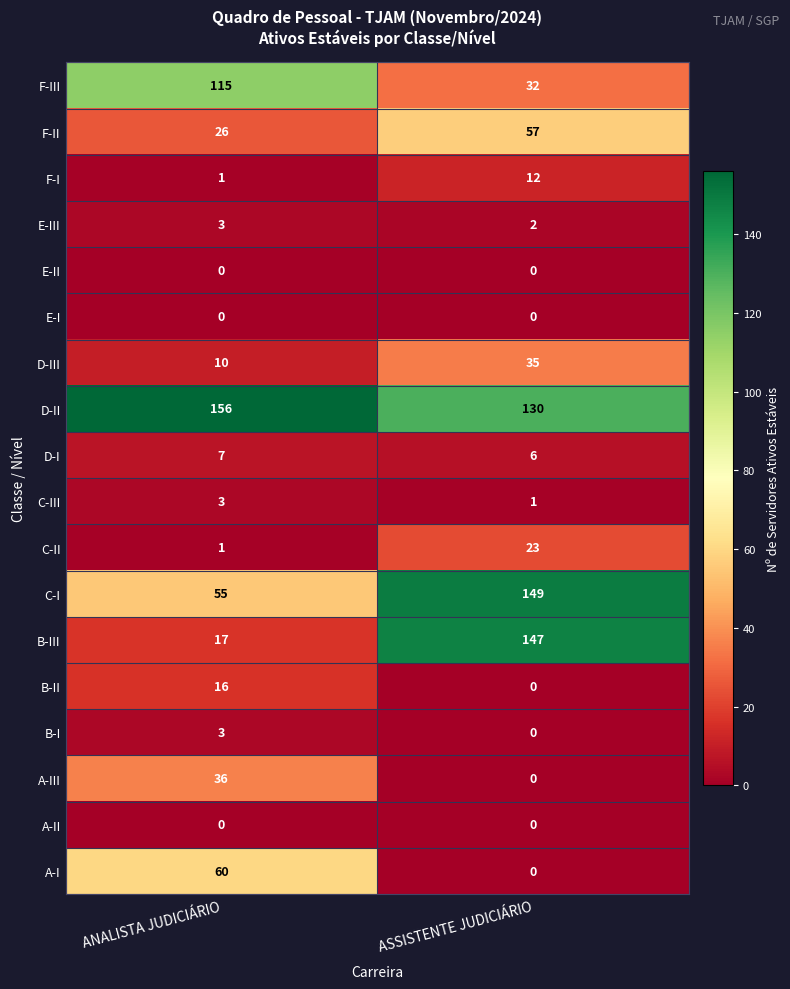

At which label does F-II reach its peak?

ASSISTENTE JUDICIÁRIO